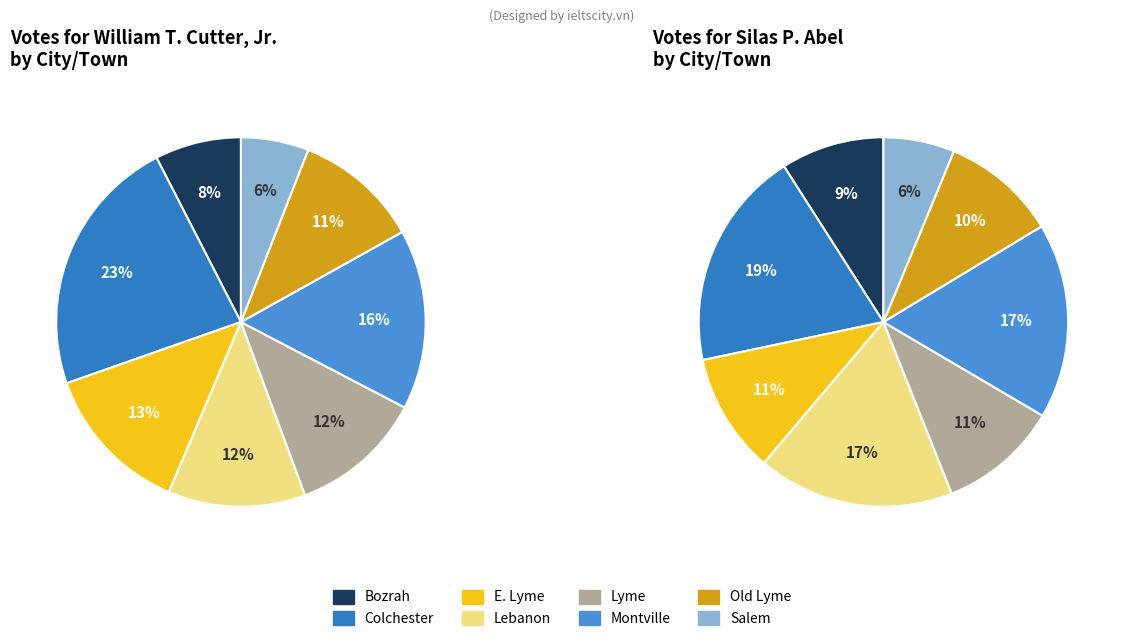

How many segments does this pie chart have?

8